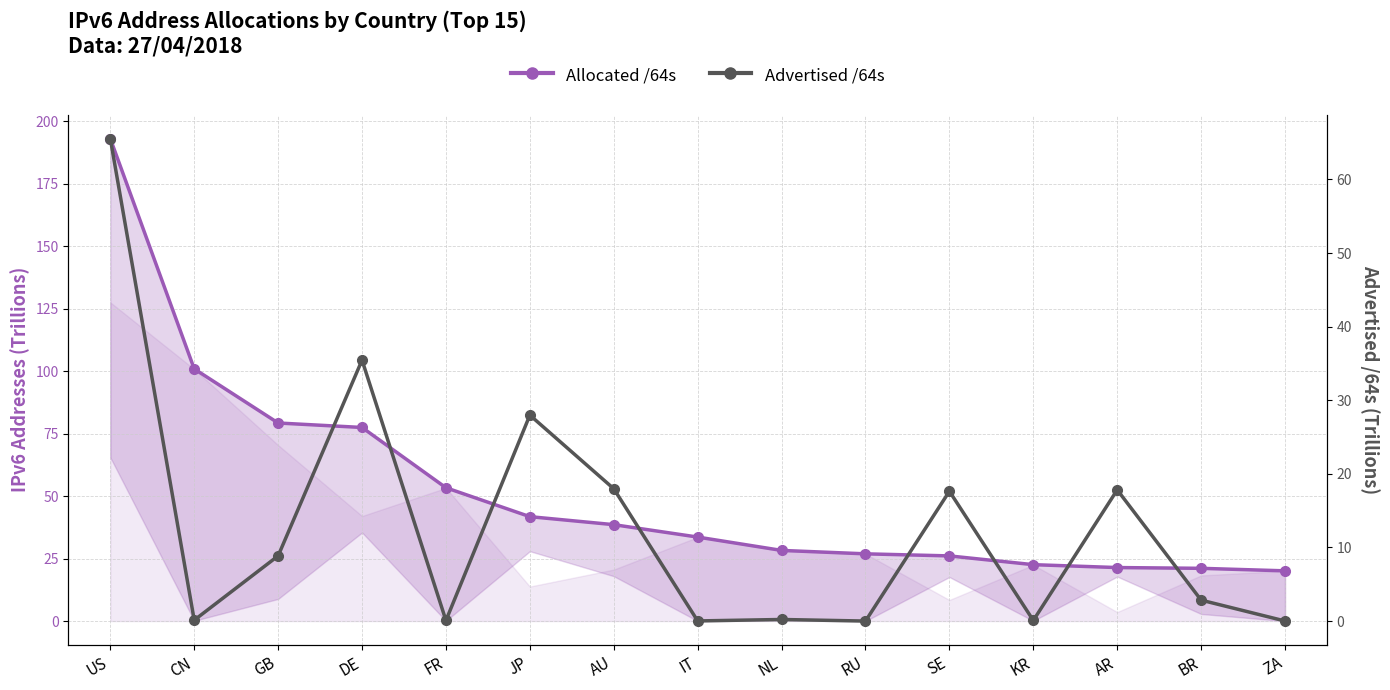

What is the difference between the Allocated /64s values at SE and FR?

27.3